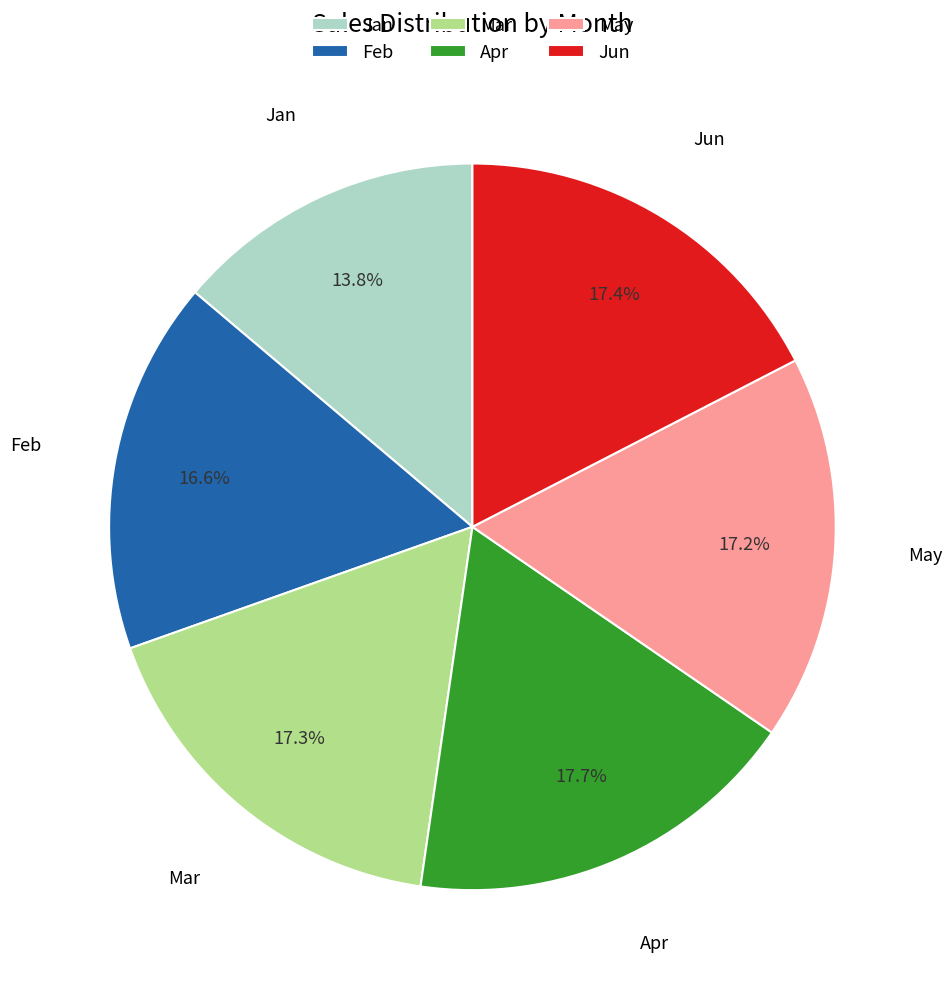

What is the total percentage of Jan and Feb?

30.4%